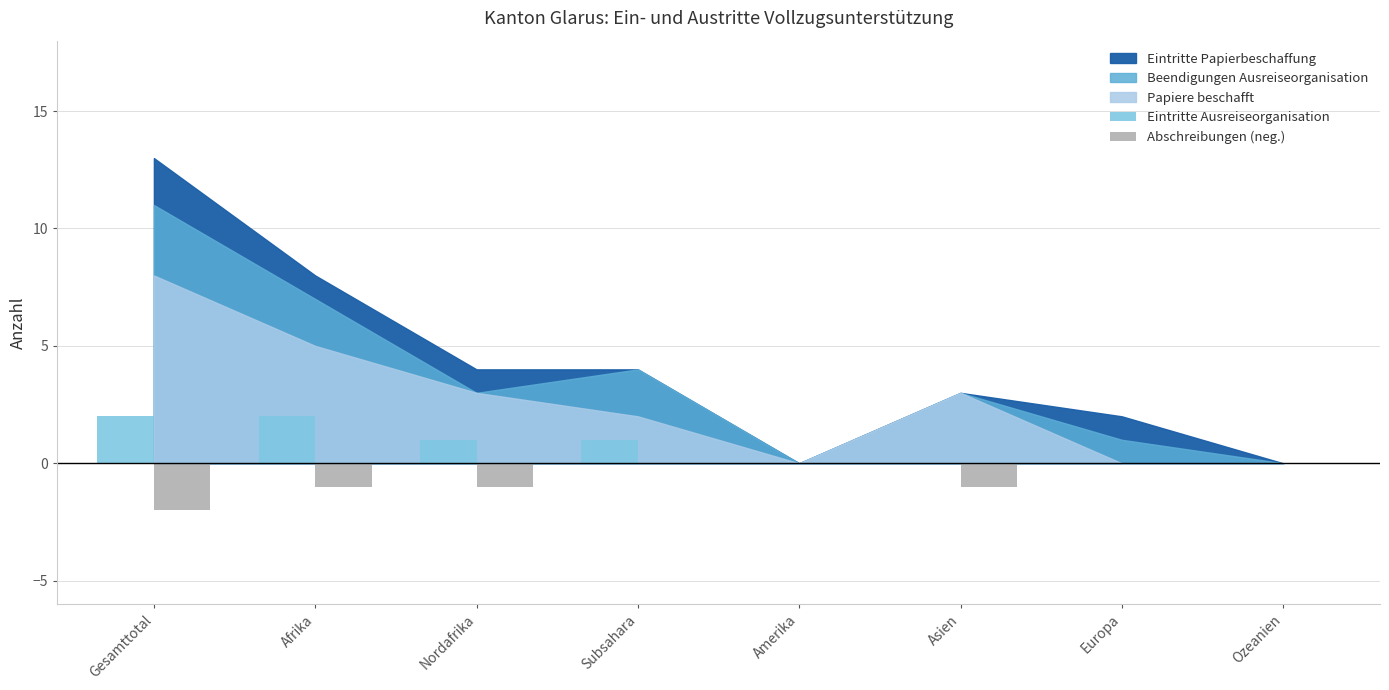

What is the greatest value displayed?

2